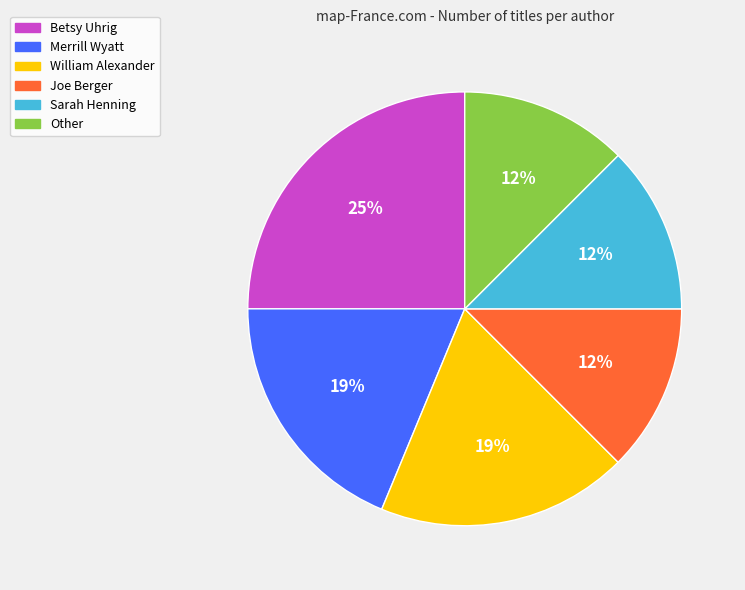

Count the number of slices in the pie.

6